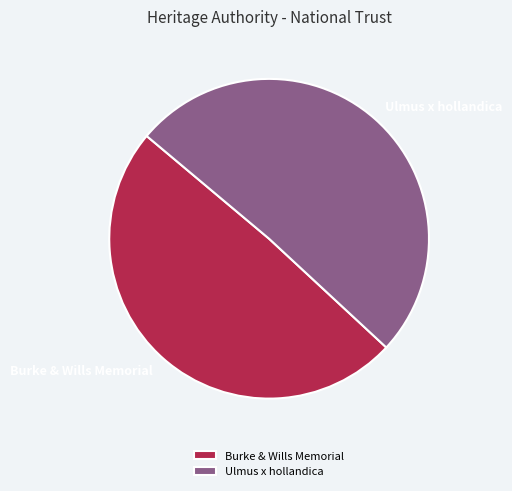

Between Ulmus x hollandica and Burke & Wills Memorial, which is larger?

Ulmus x hollandica